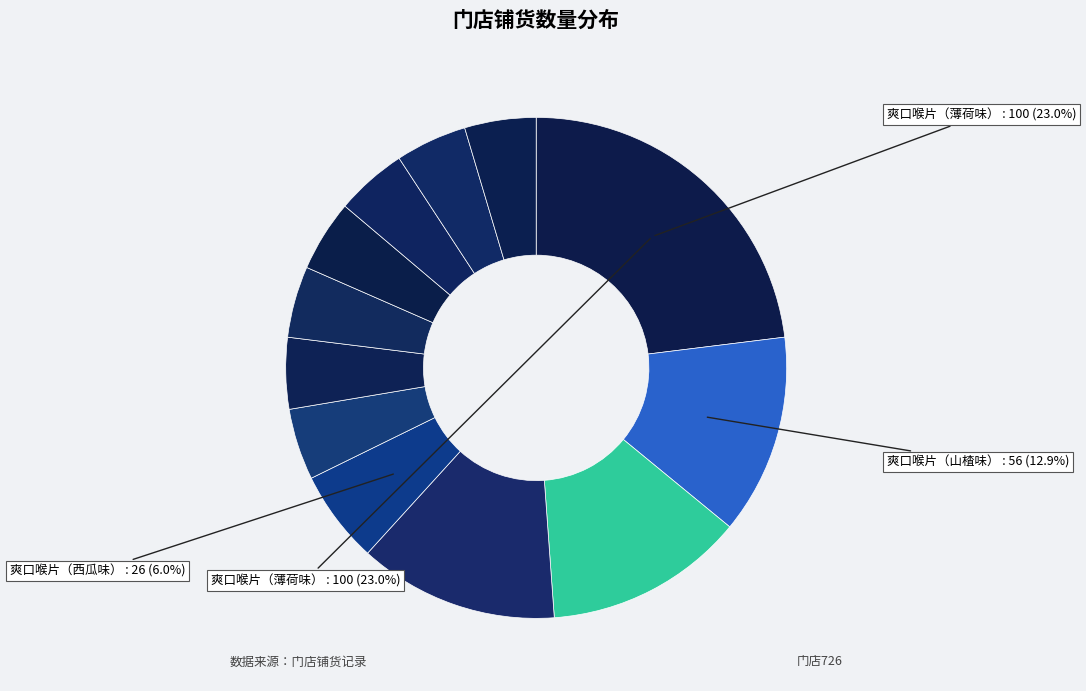

Count the number of slices in the pie.

12